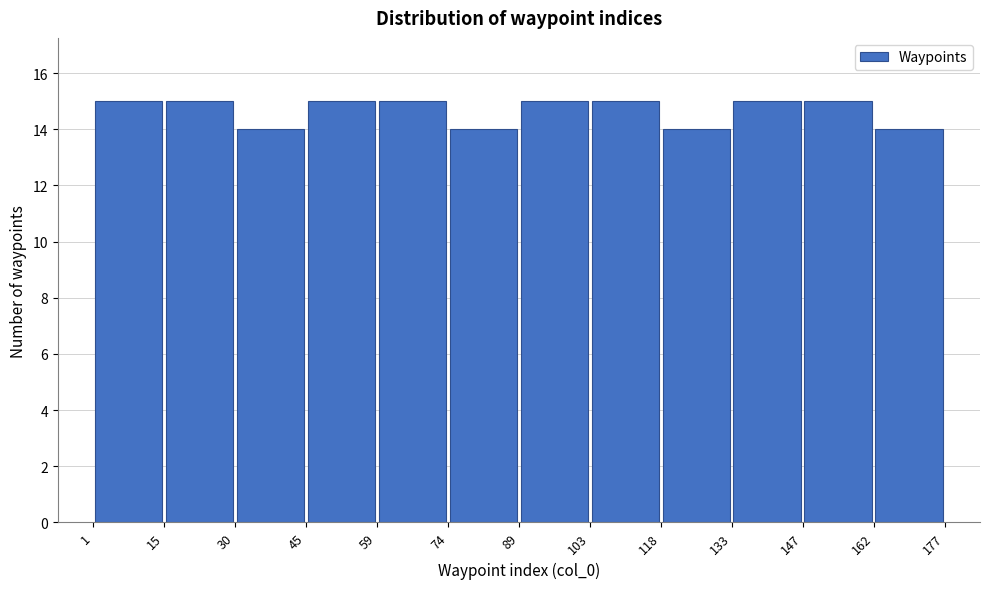

Reading left to right, list every bar in this chart as the range it spans on the x-axis followed by its height. The values are not printed on the chart, so give them approximately, as read against the axis.

1 to 15: 15
15 to 30: 15
30 to 45: 14
45 to 59: 15
59 to 74: 15
74 to 89: 14
89 to 103: 15
103 to 118: 15
118 to 133: 14
133 to 147: 15
147 to 162: 15
162 to 177: 14